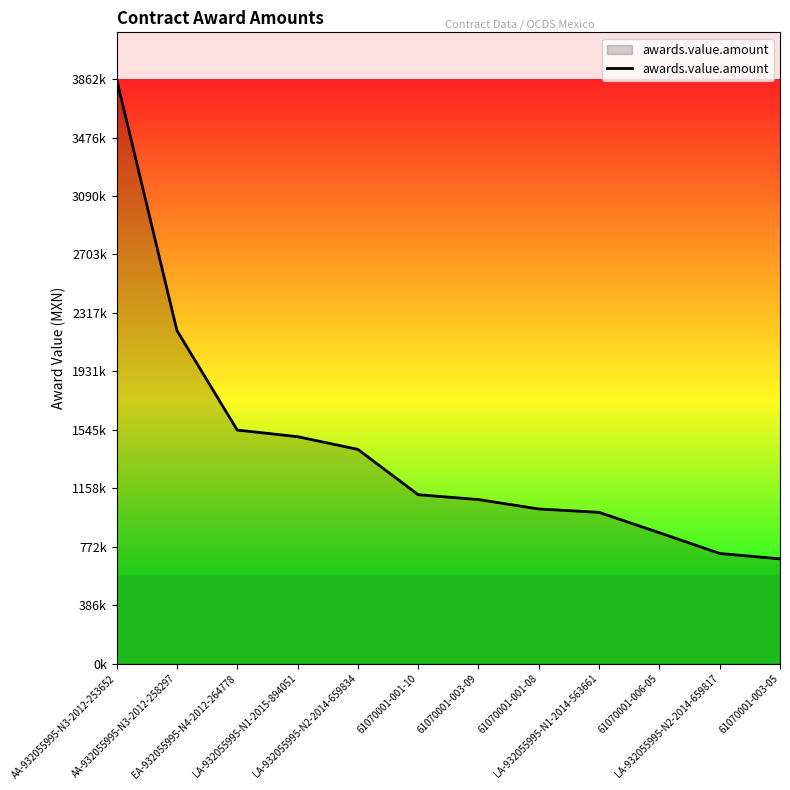

Does the chart have visible grid lines?

No